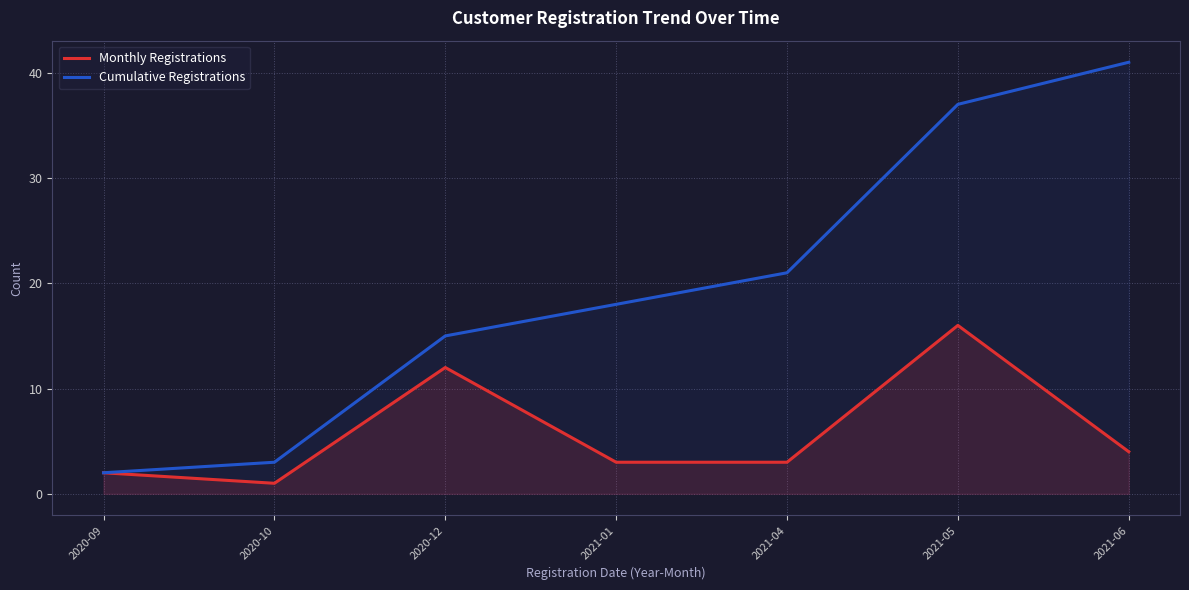

How many values in the Cumulative Registrations series exceed 18?

3